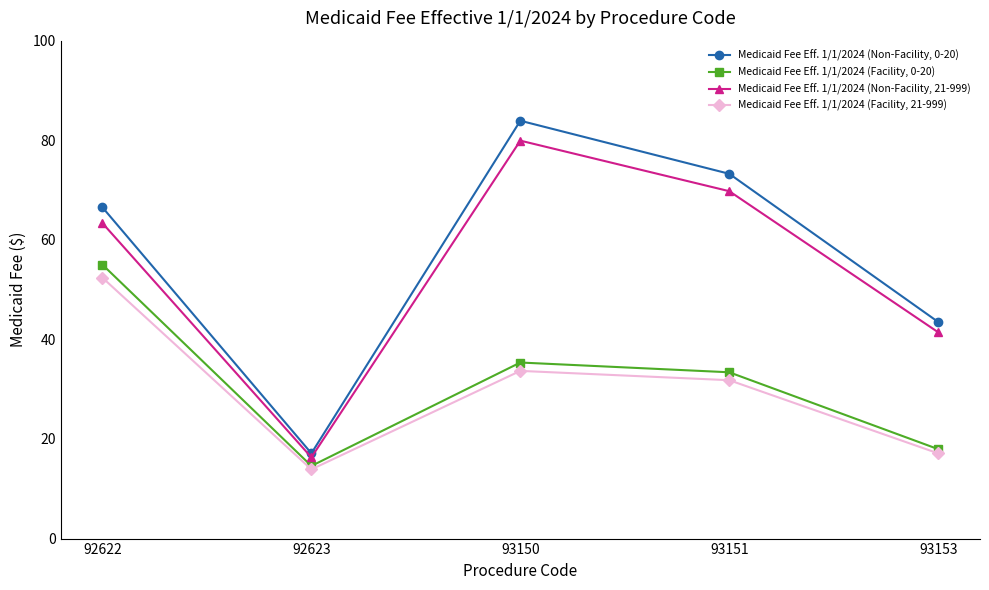

Which series has the largest range (max minus min)?

Medicaid Fee Eff. 1/1/2024 (Non-Facility, 0-20)